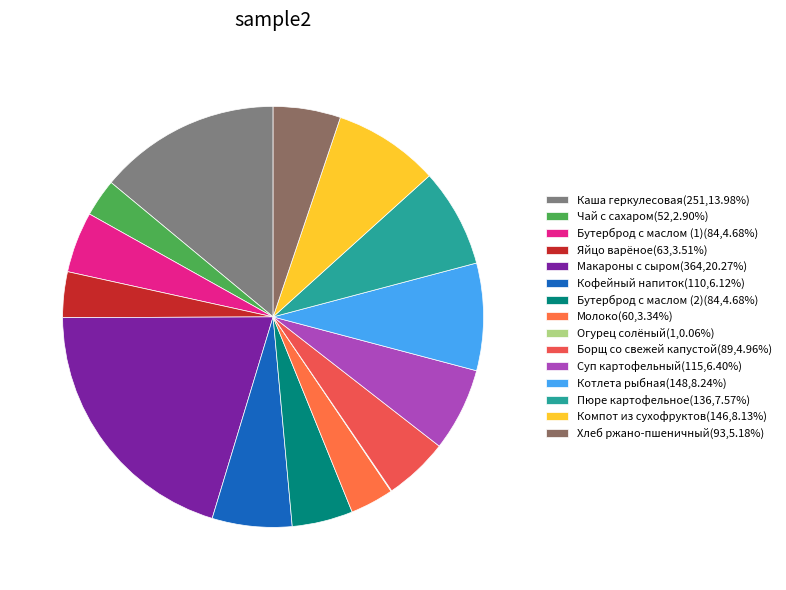

How many slices are in this pie chart?

15